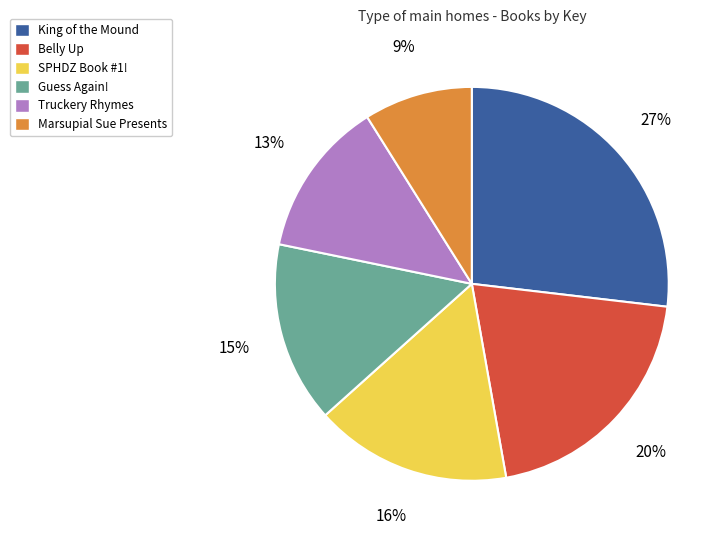

How many slices are in this pie chart?

6